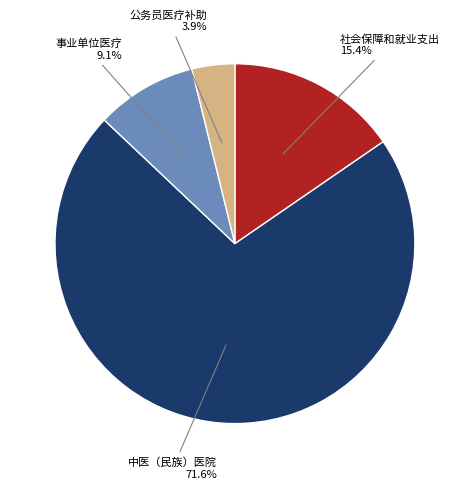

Is it true that 中医（民族）医院 is 61% of the pie?

False